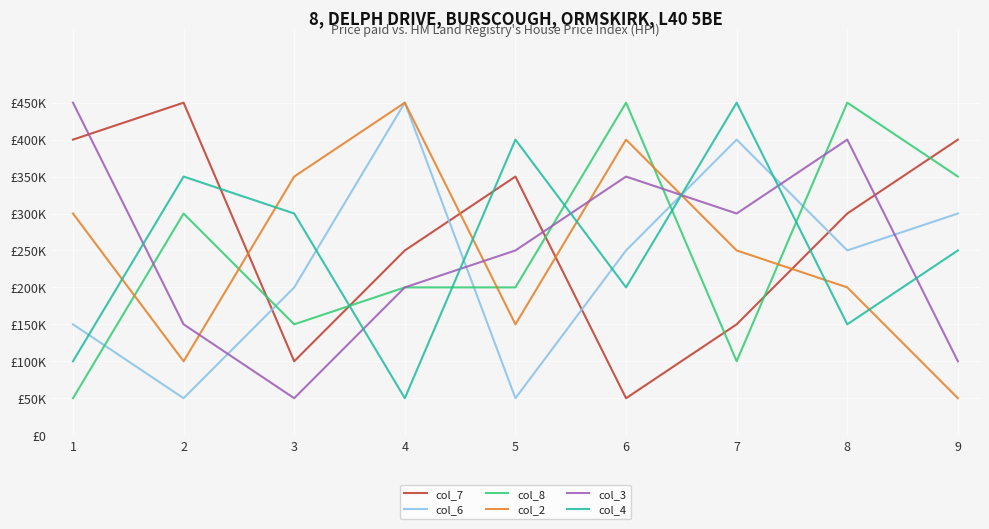

At how many categories does at least one series exceed 288097?

9